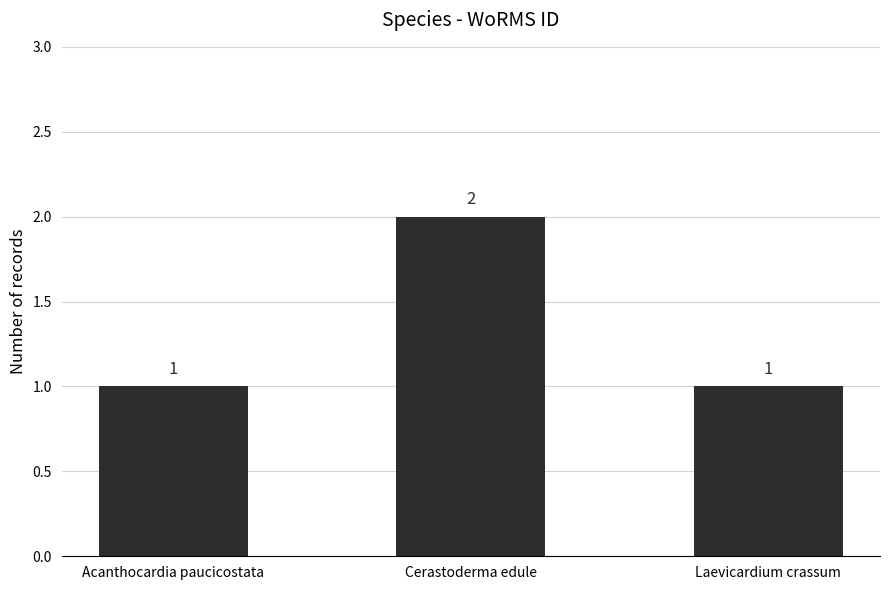

How many values are between 1 and 2?

3